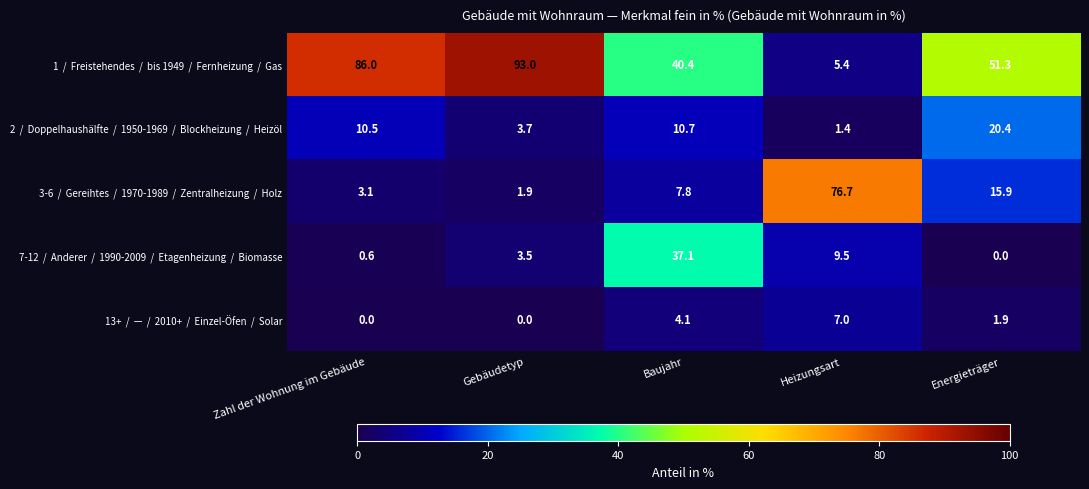

What is the total value across all series at Energieträger?

89.5